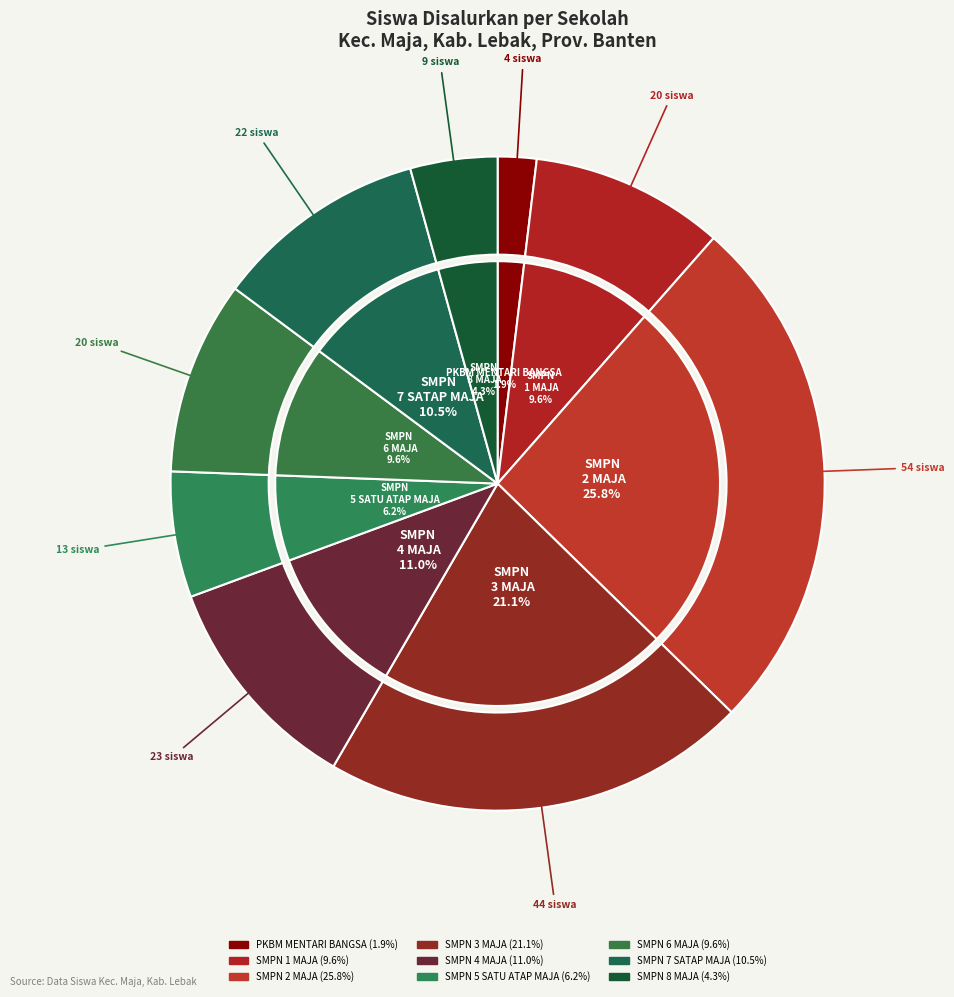

To the nearest percent, what is the combined percentage of SMPN 2 MAJA and SMPN 3 MAJA?

47%